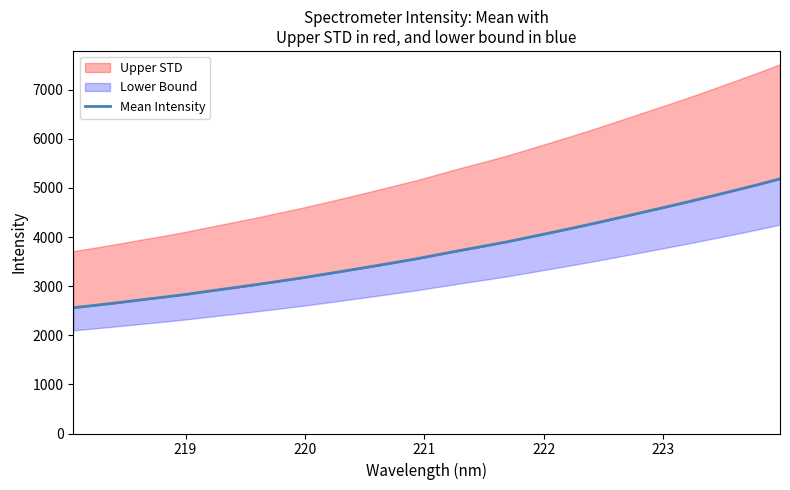

How many values exceed 3642?

16